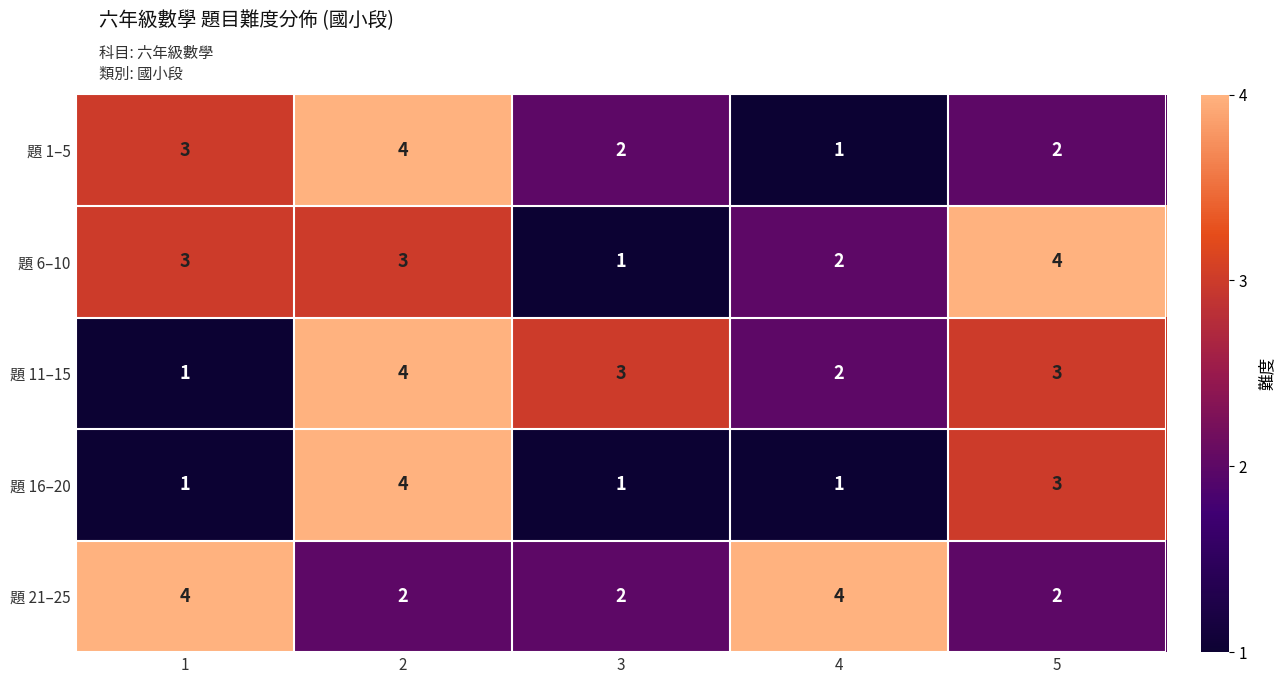

Which series has the largest total across all categories?

題 21–25